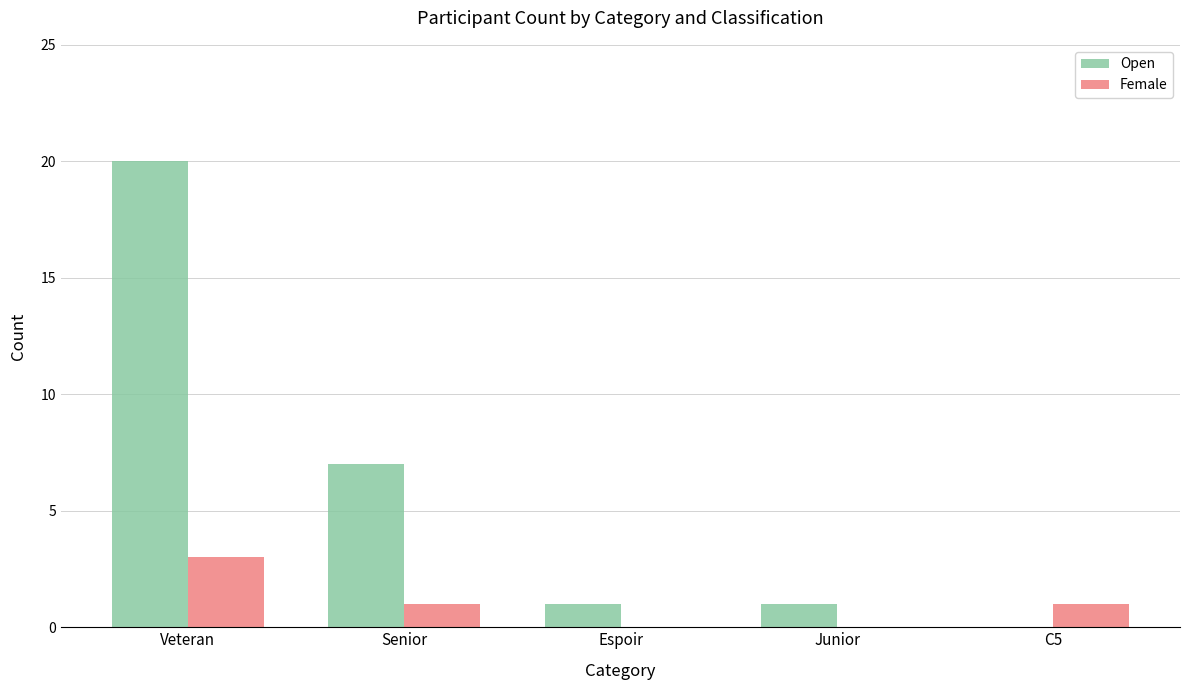

How many groups of bars are there?

5